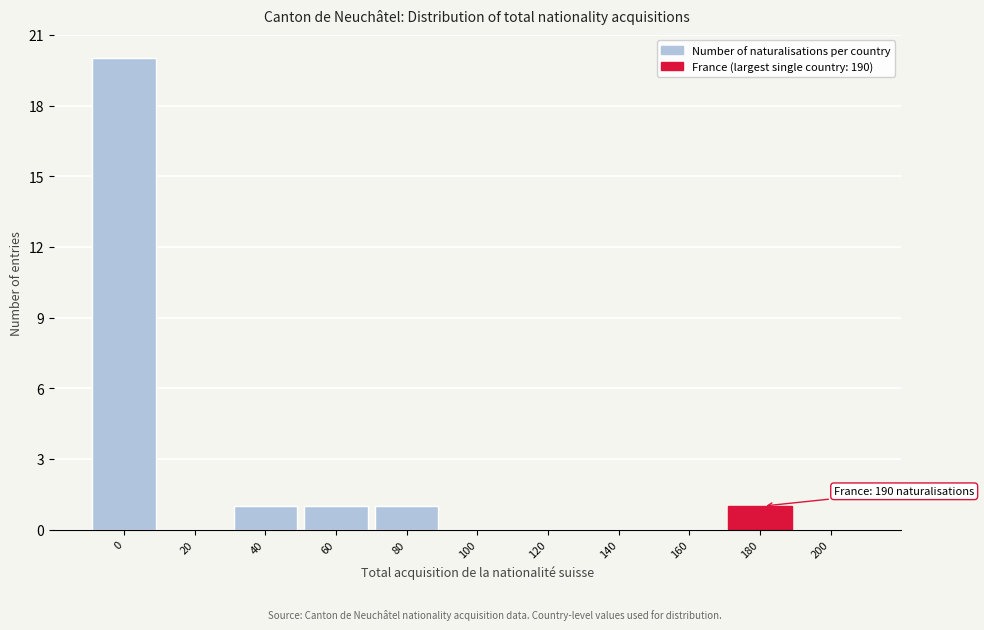

Reading left to right, what are all the values shown in this chart?

0=20	20=0	40=1	60=1	80=1	100=0	120=0	140=0	160=0	180=1	200=0